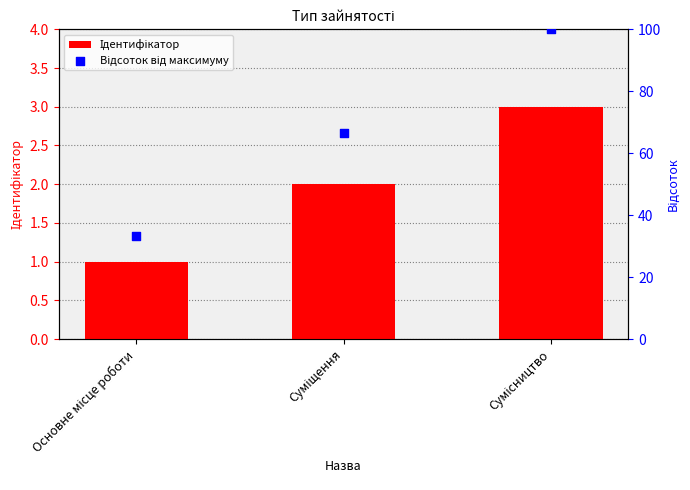

What are all the series names shown in the legend?

Ідентифікатор, Відсоток від максимуму